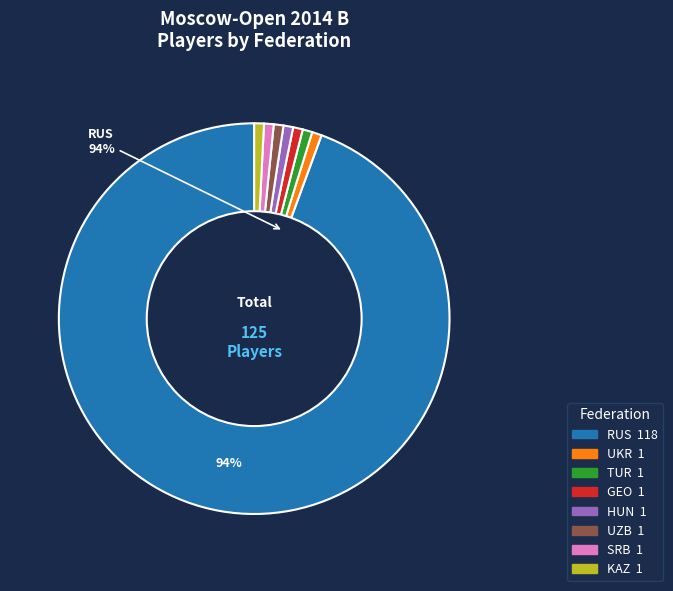

Which category has the smallest portion of the pie?

UKR